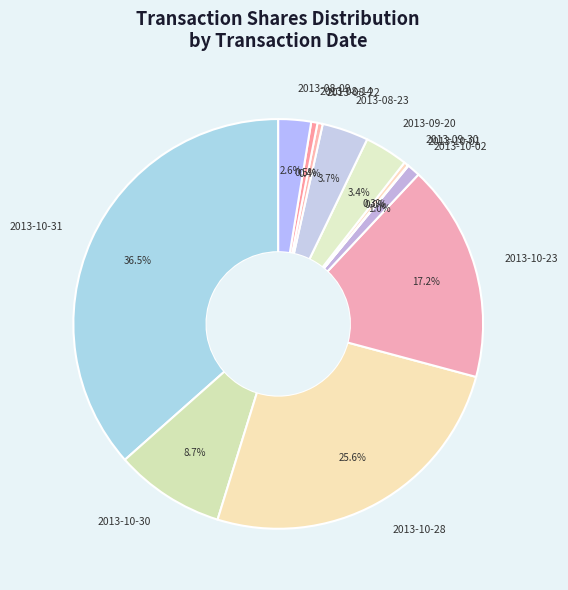

Is the sum of 2013-10-23 and 2013-10-28 greater than half?

No